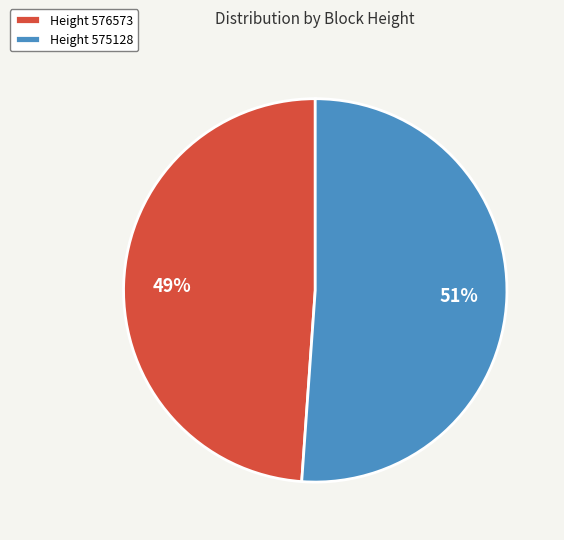

What is the ratio of the value at Height 575128 to the value at Height 576573?

1.0